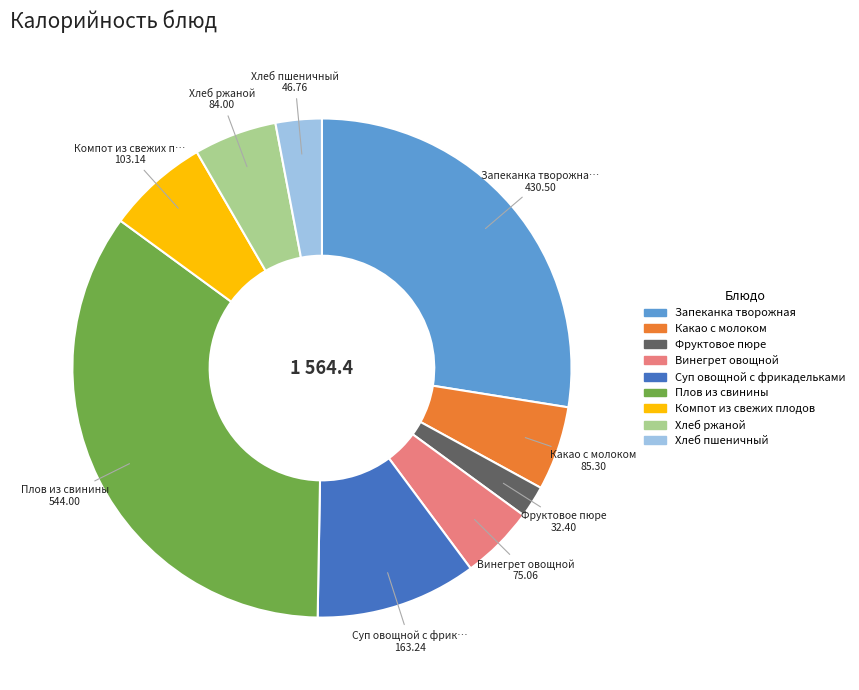

Does Хлеб ржаной account for over 50% of the chart?

No